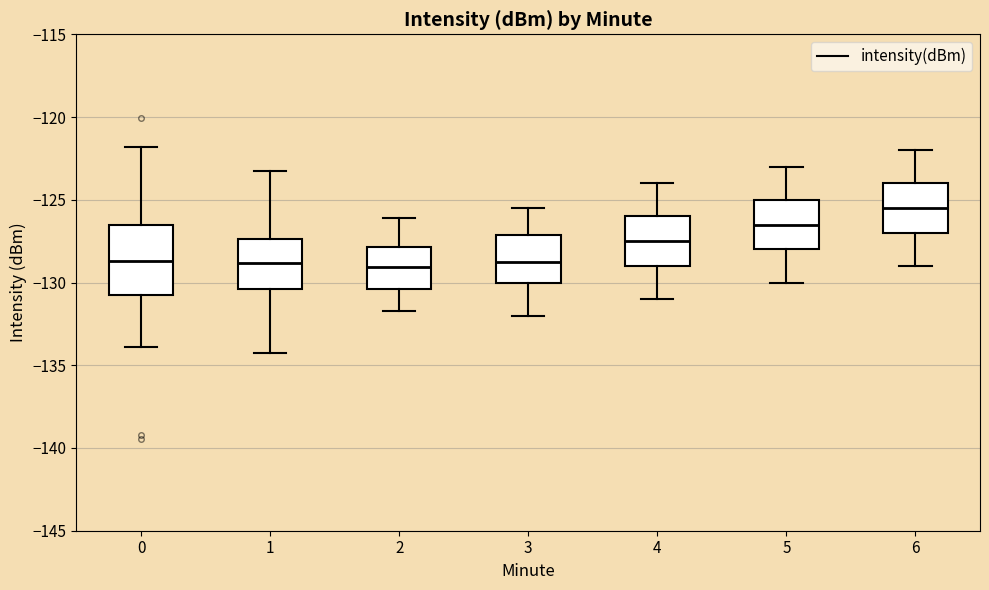

Reading left to right, read every box against the y-axis: the position of its median line, the range the box covers, and the ends of its whiskers. The values are not printed on the chart, so give them approximately, as read against the axis.

0: median -128.5, box -131.0 to -126.5, whiskers -134.0 to -122.0
1: median -129.0, box -130.5 to -127.5, whiskers -134.5 to -123.5
2: median -129.0, box -130.5 to -128.0, whiskers -131.5 to -126.0
3: median -128.5, box -130.0 to -127.0, whiskers -132.0 to -125.5
4: median -127.5, box -129.0 to -126.0, whiskers -131.0 to -124.0
5: median -126.5, box -128.0 to -125.0, whiskers -130.0 to -123.0
6: median -125.5, box -127.0 to -124.0, whiskers -129.0 to -122.0